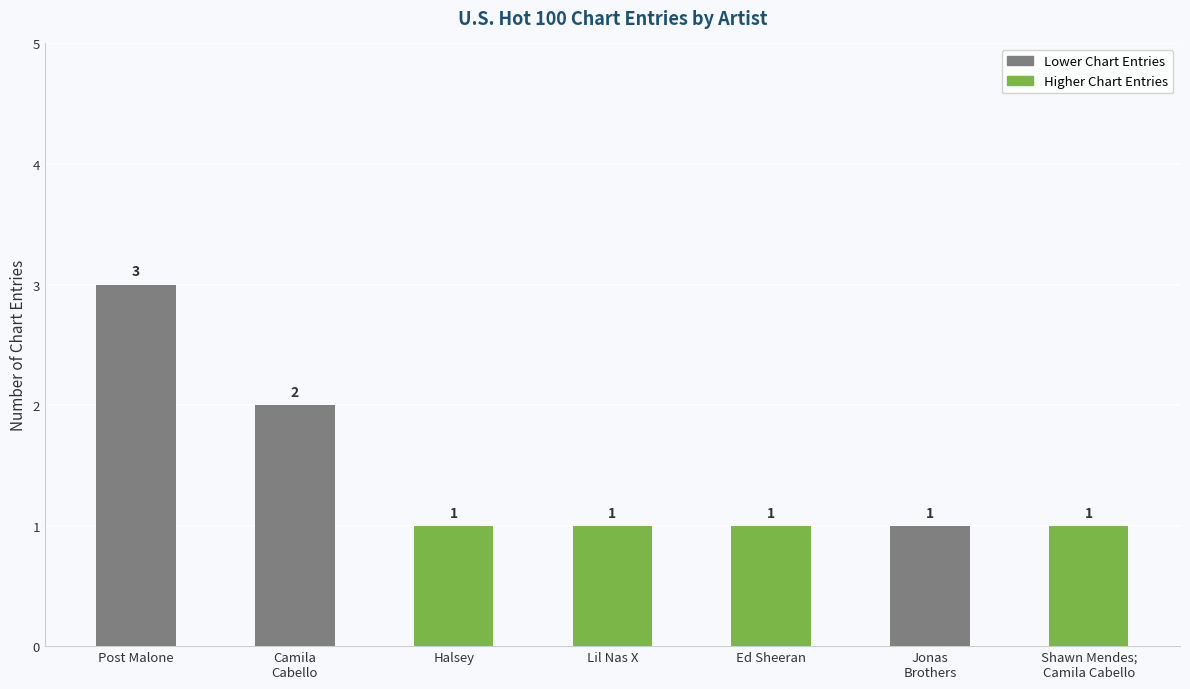

How many values are between 1 and 2?

6